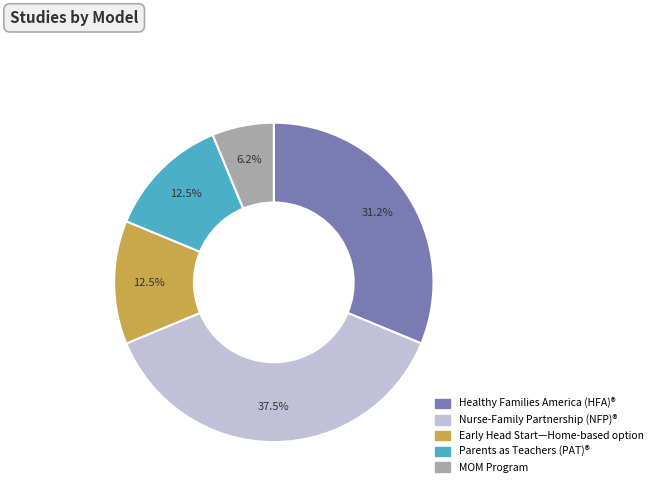

Combined, do Healthy Families America (HFA)® and Nurse-Family Partnership (NFP)® account for over 50%?

Yes